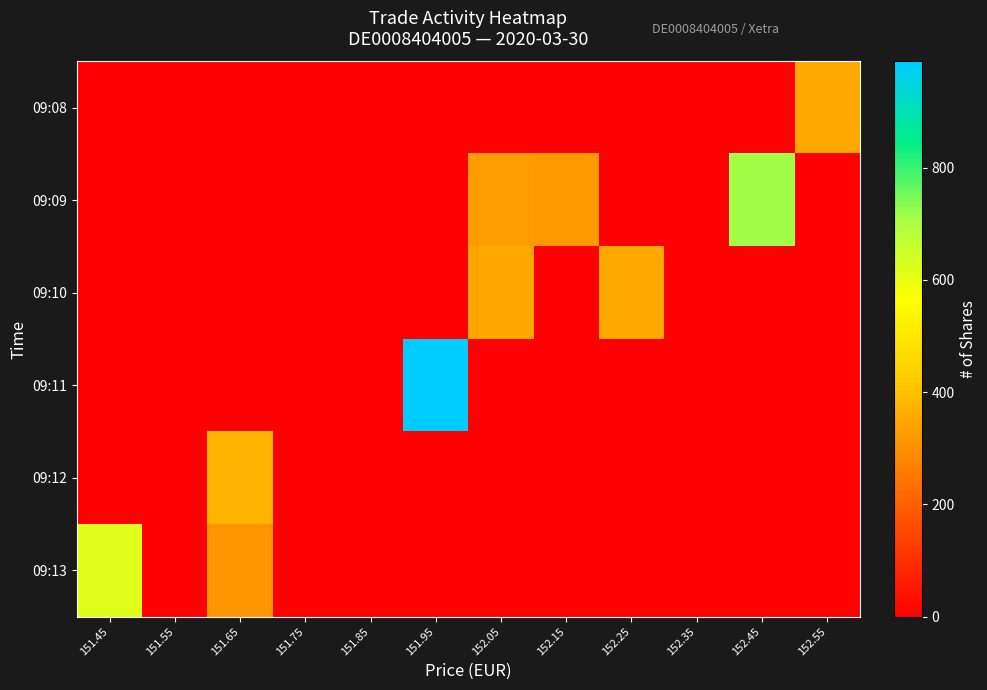

Which series has the largest range (max minus min)?

09:11